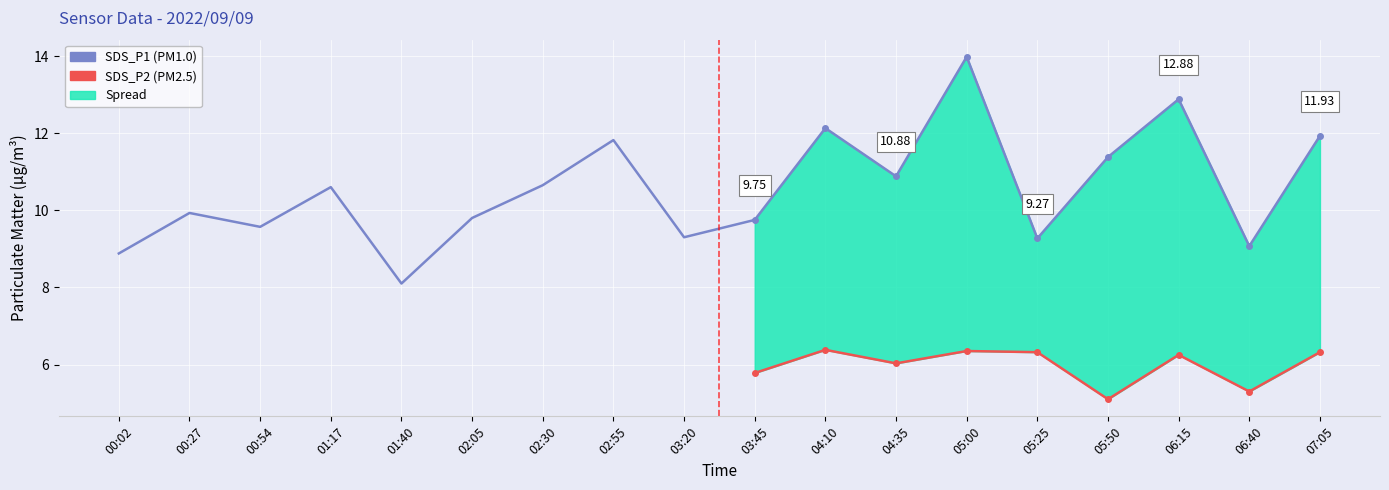

What is the difference between the SDS_P1 values at 06:40 and 04:10?

3.1